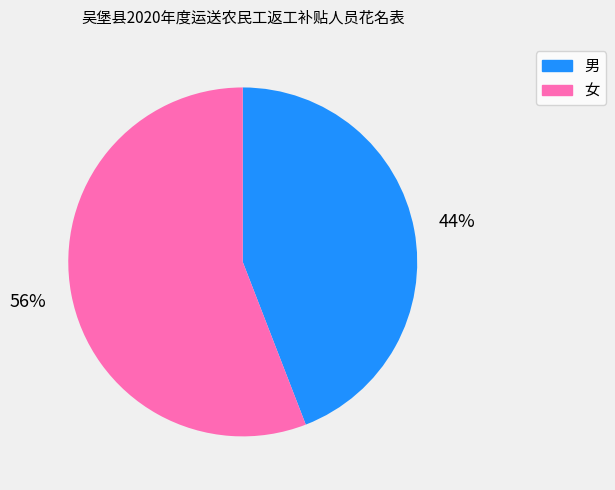

Does 男 represent more than half of the total?

No